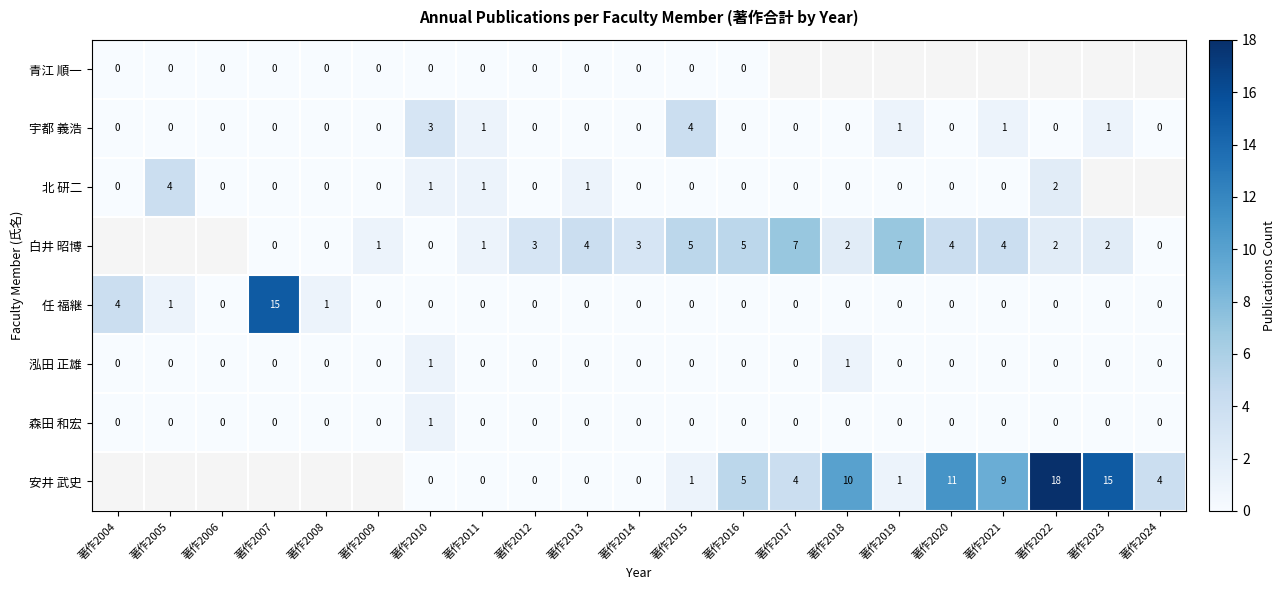

What is the highest value of the 任 福継 series?

15